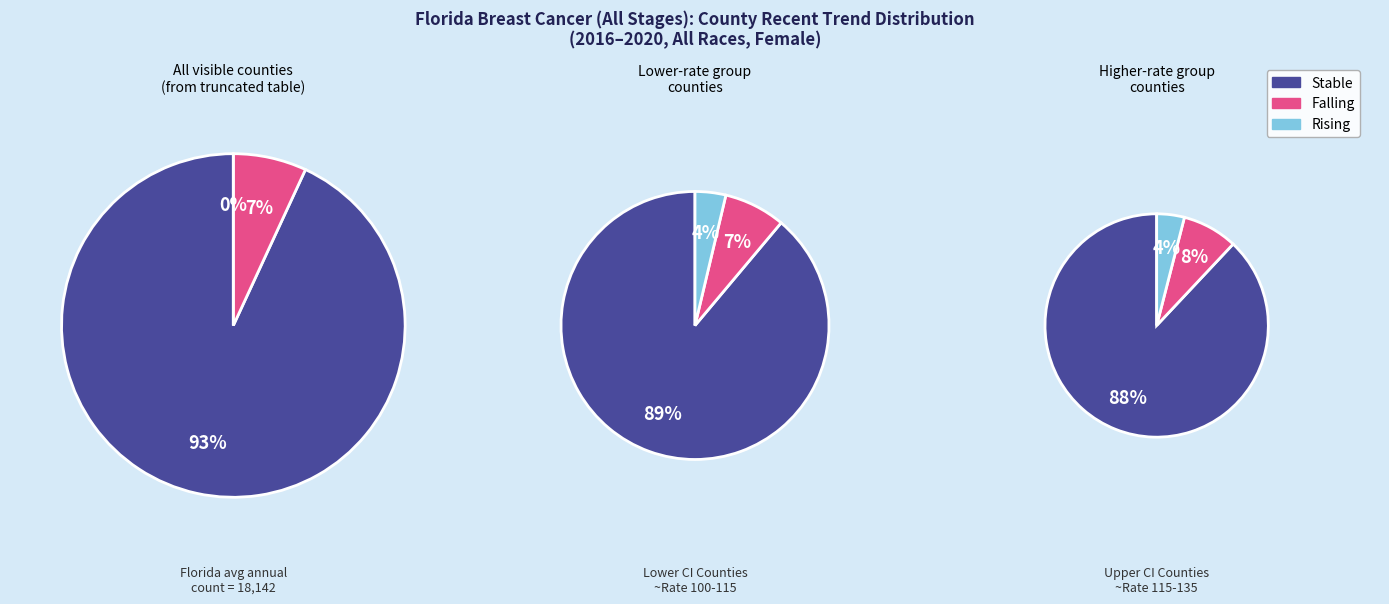

How much of the chart is everything except stable?

30.8%